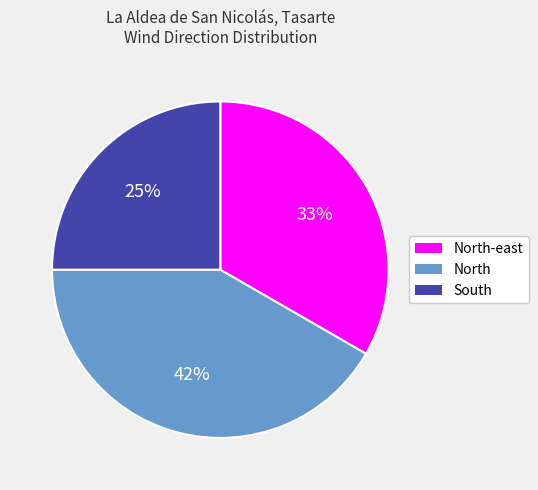

To the nearest percent, what is the average slice percentage?

33%